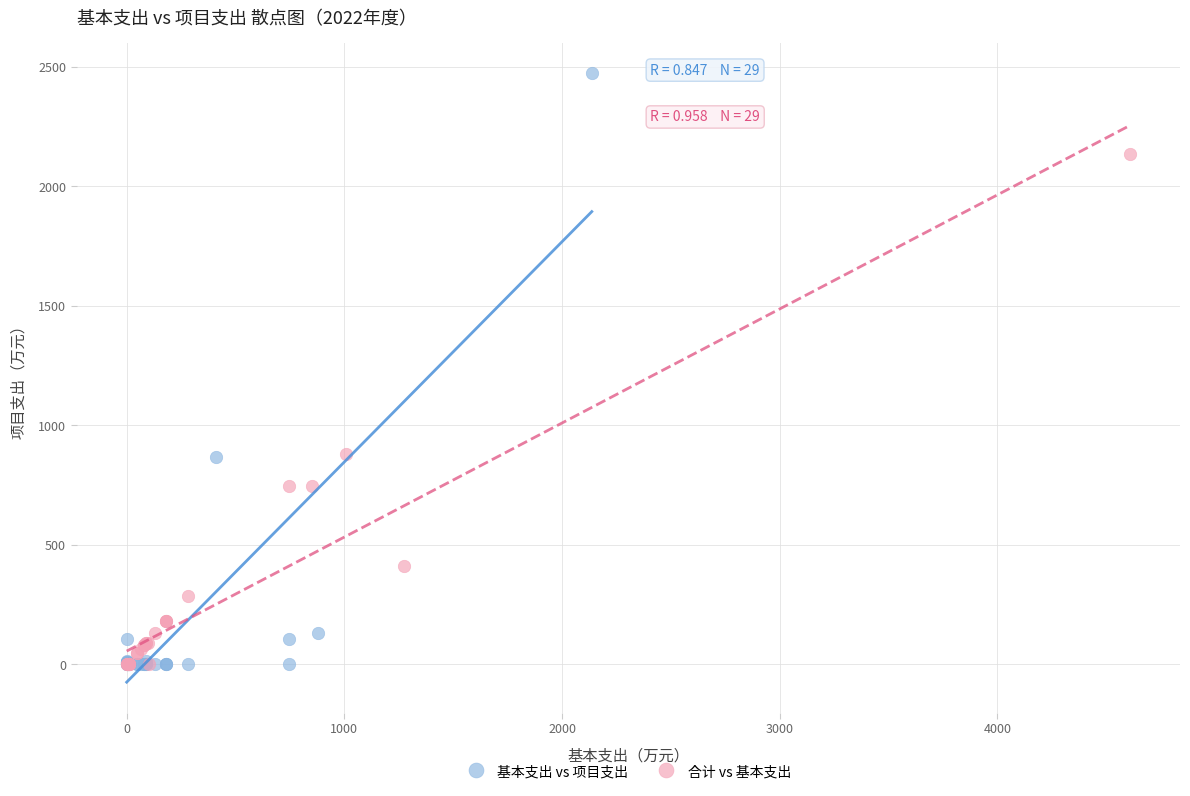

Which series has the largest Y range (max minus min)?

基本支出 vs 项目支出